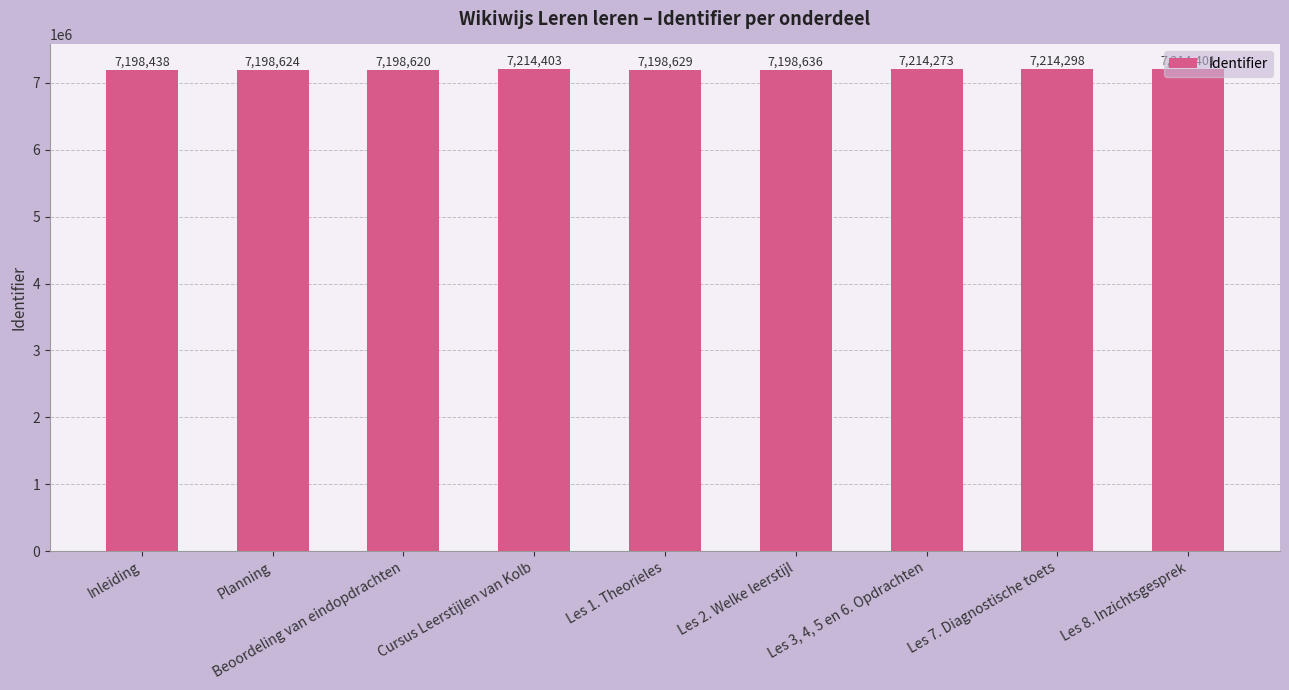

What is the ratio of the value at Les 1. Theorieles to the value at Les 8. Inzichtsgesprek?

1.0